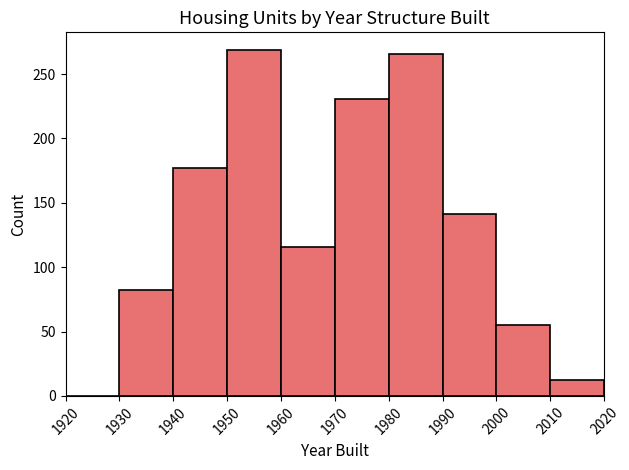

Reading left to right, transcribe this chart: for each bar, give the range it covers on the x-axis and its height. The values are not printed on the chart, so give them approximately, as read against the axis.

1920 to 1930: 0
1930 to 1940: 80
1940 to 1950: 175
1950 to 1960: 270
1960 to 1970: 115
1970 to 1980: 230
1980 to 1990: 265
1990 to 2000: 140
2000 to 2010: 55
2010 to 2020: 10